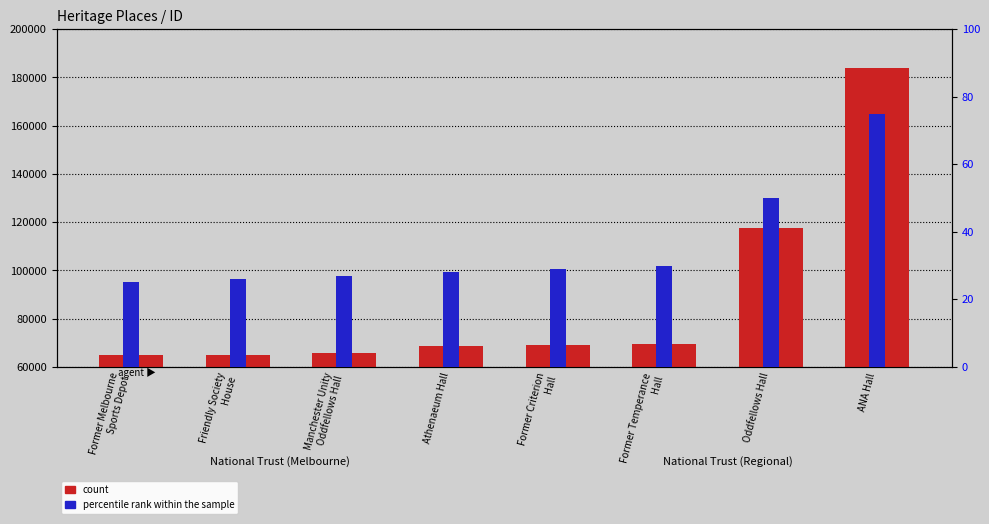

The count series shows 64878 at Friendly Society
House. True or false?

True